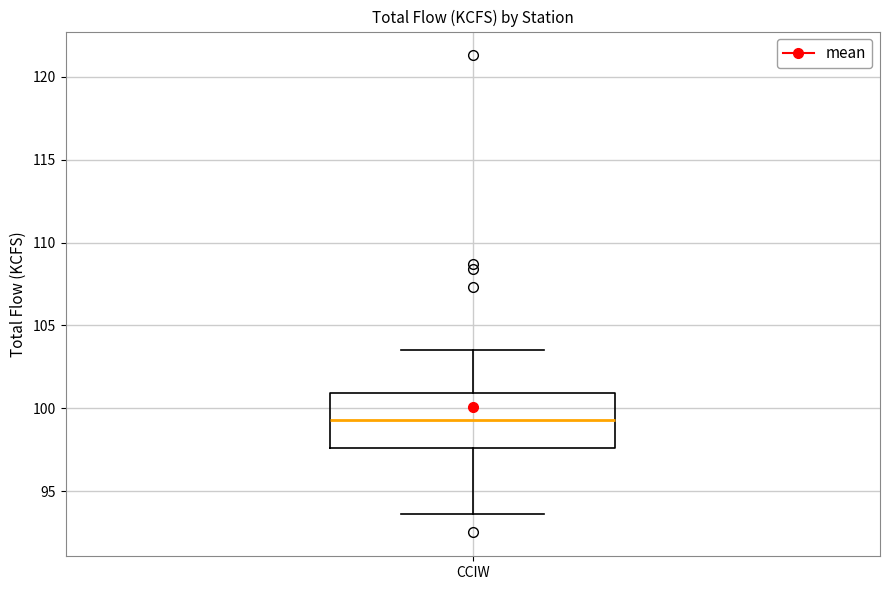

Where is the upper edge of the box for CCIW on the y-axis? The values are not printed on the chart, so give them approximately, as read against the axis.

101.0